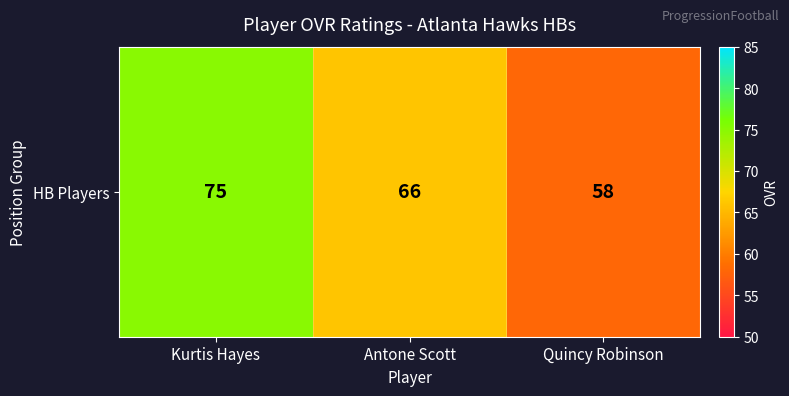

What is the minimum value shown in the chart?

58